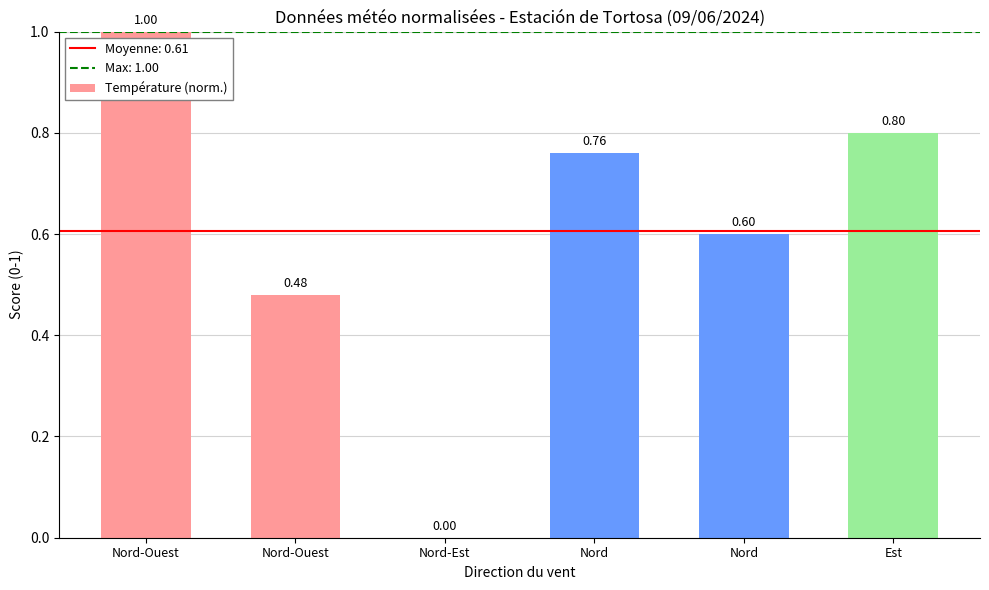

List the labels in order of value, smallest first.

Nord-Est, Nord-Ouest, Nord, Nord, Est, Nord-Ouest